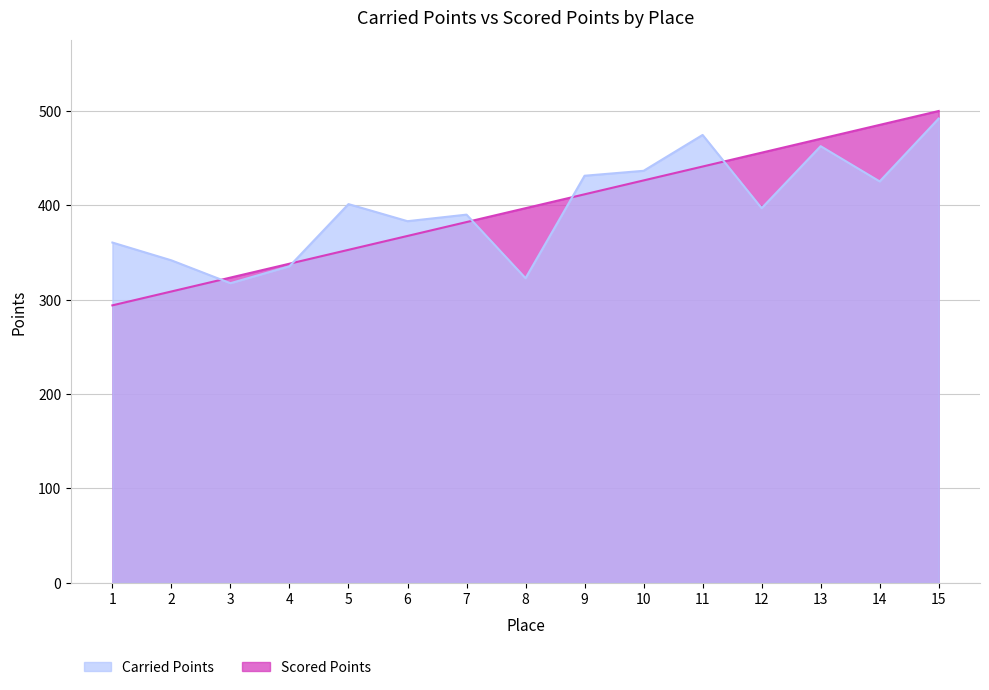

What is the total value across all series at 1?

654.3